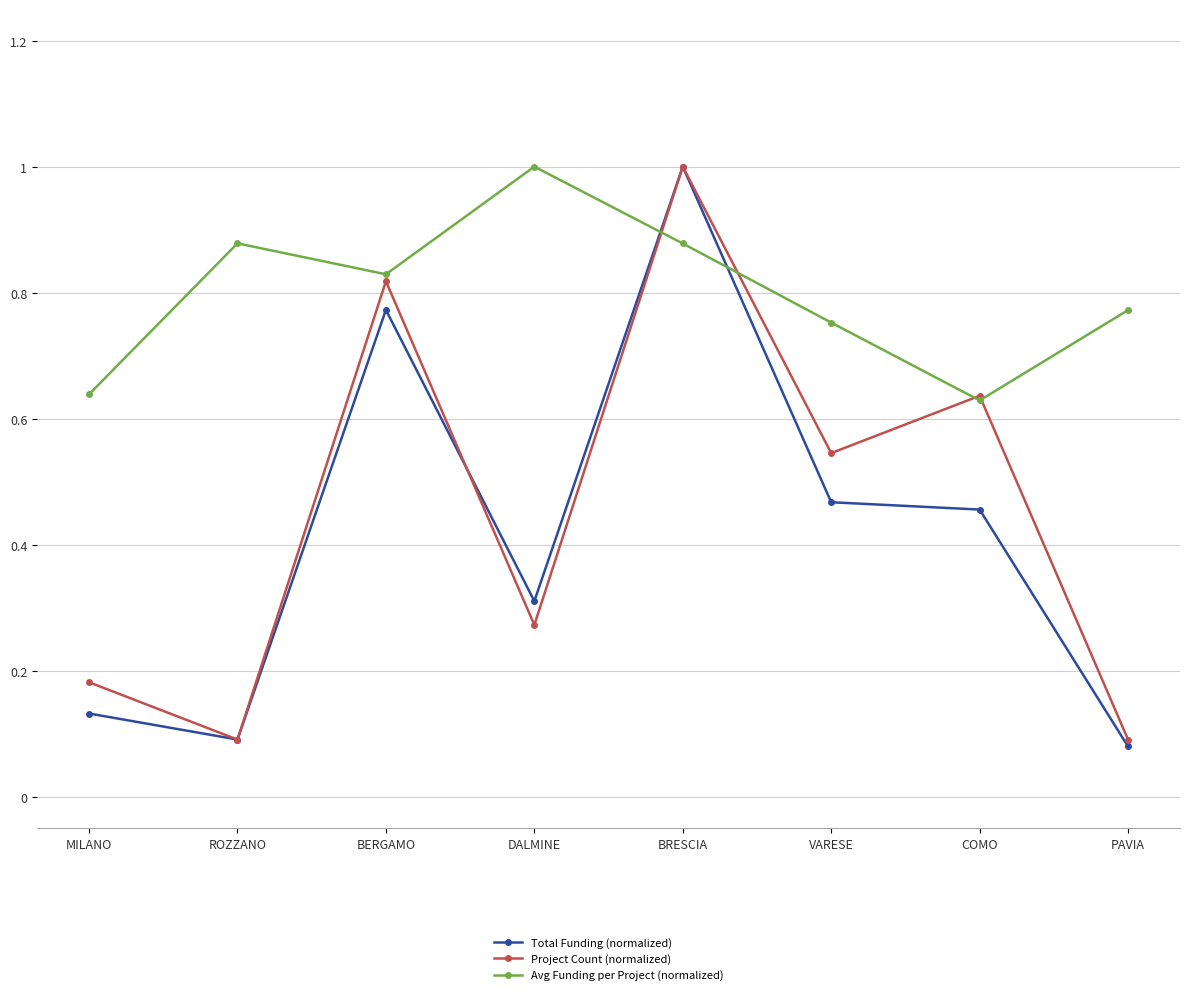

What position from the right is DALMINE?

5